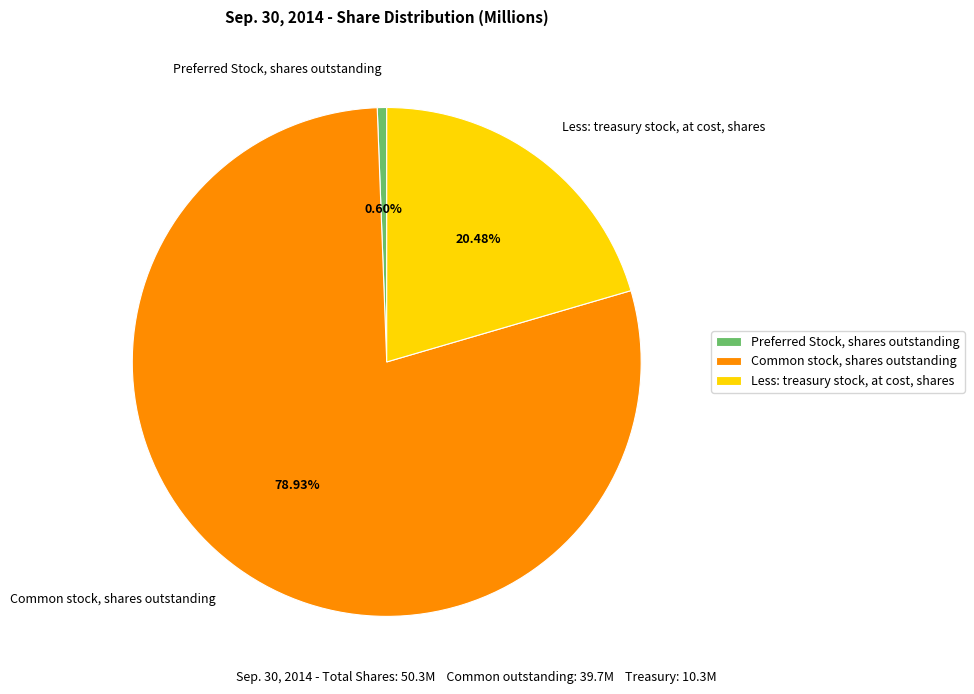

What is the ratio of the value at Common stock, shares outstanding to the value at Less: treasury stock, at cost, shares?

3.9